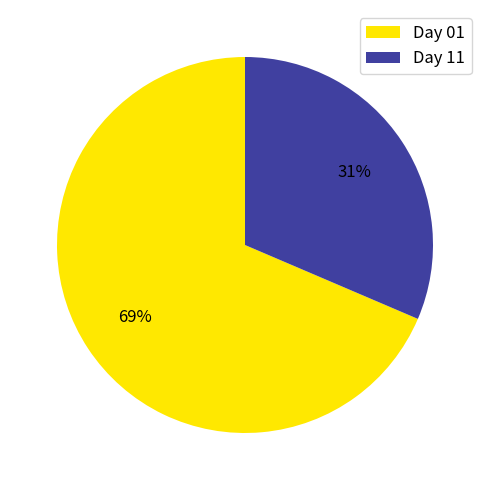

To the nearest percent, what portion does Day 01 represent?

69%